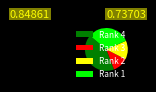

Do Rank 1 and Rank 3 together represent more than half of the pie?

No